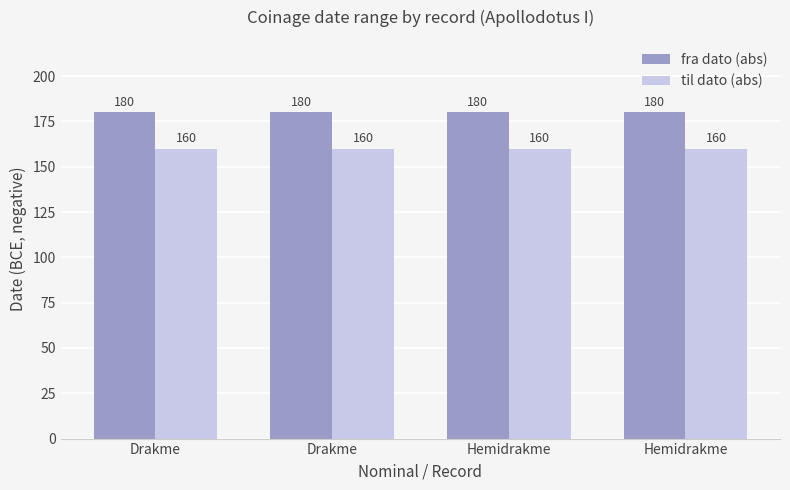

How many bars are there in total?

8